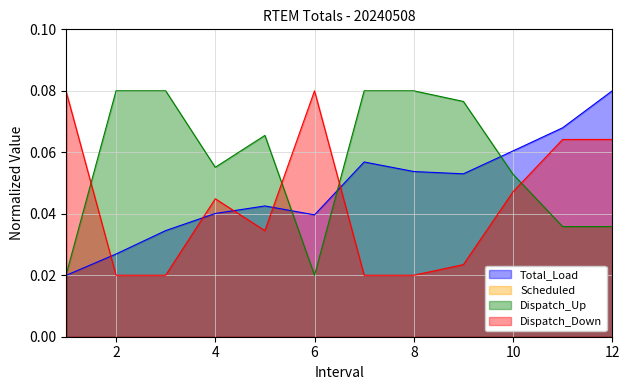

Reading left to right, extract all data points from this chart.

Total_Load: 1=0.0	2=0.0	3=0.0	4=0.0	5=0.0	6=0.0	7=0.1	8=0.1	9=0.1	10=0.1	11=0.1	12=0.1
Dispatch_Up: 1=0.0	2=0.1	3=0.1	4=0.1	5=0.1	6=0.0	7=0.1	8=0.1	9=0.1	10=0.1	11=0.0	12=0.0
Dispatch_Down: 1=0.1	2=0.0	3=0.0	4=0.0	5=0.0	6=0.1	7=0.0	8=0.0	9=0.0	10=0.0	11=0.1	12=0.1